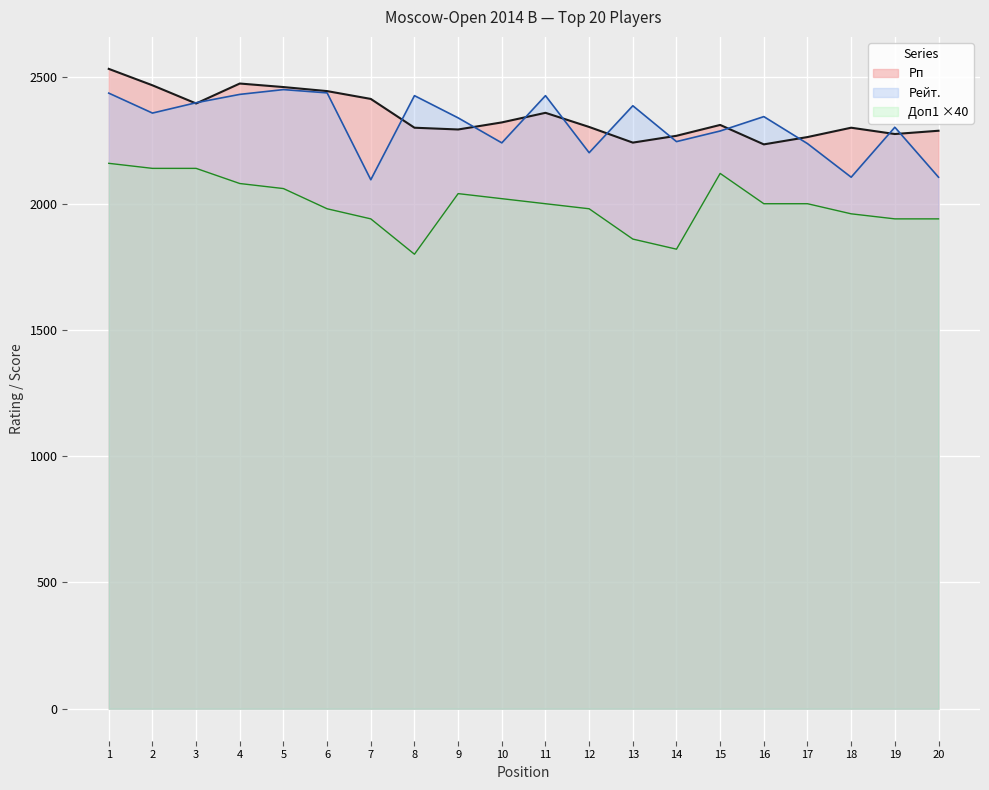

At which category is the sum across all series the highest?

1